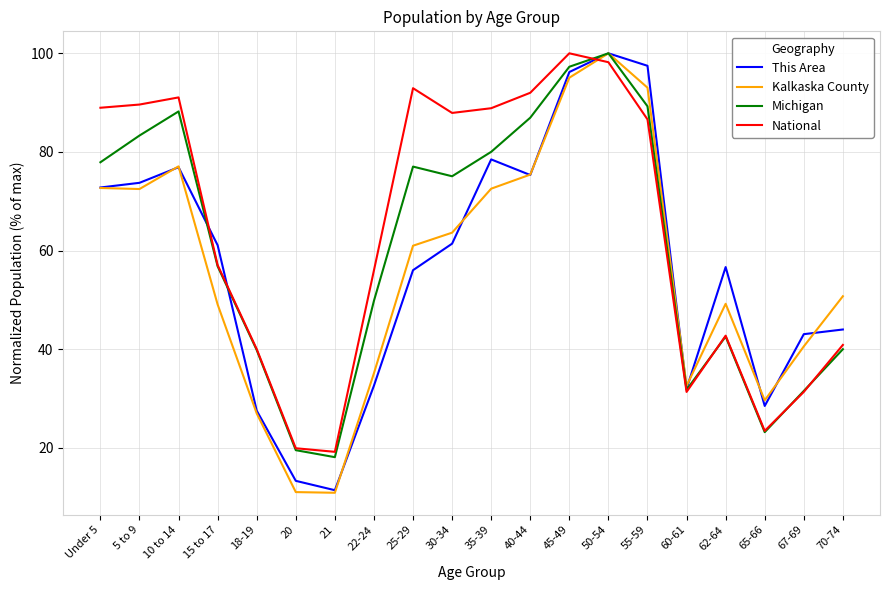

What is the greatest value displayed?

100.0